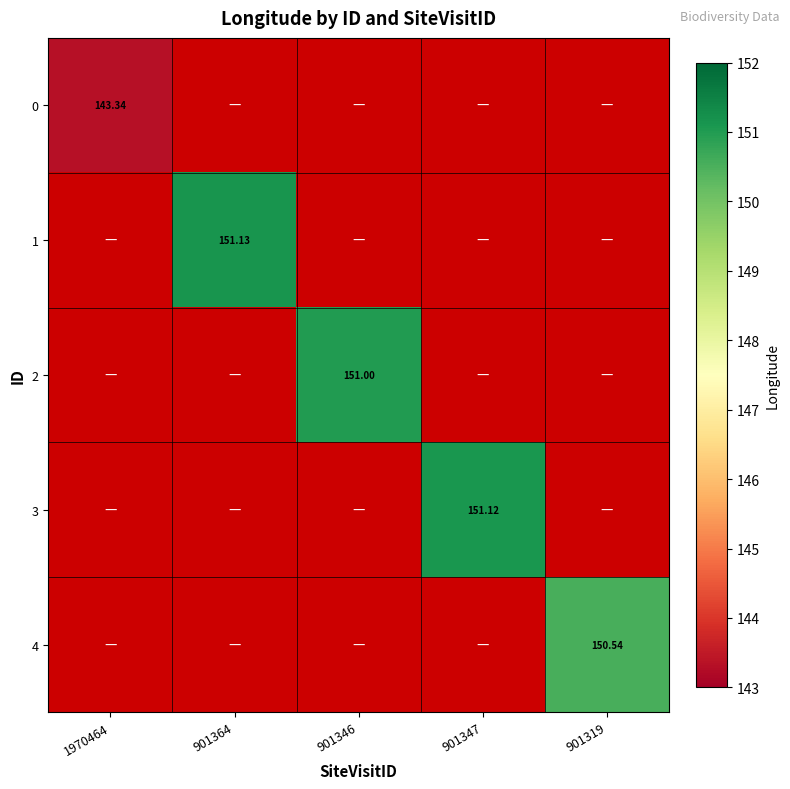

At 901347, list the series in order from smallest to largest.

0, 1, 2, 4, 3